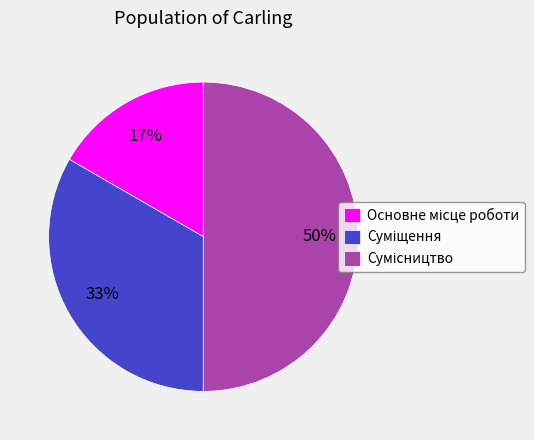

To the nearest percent, what is the average slice percentage?

33%